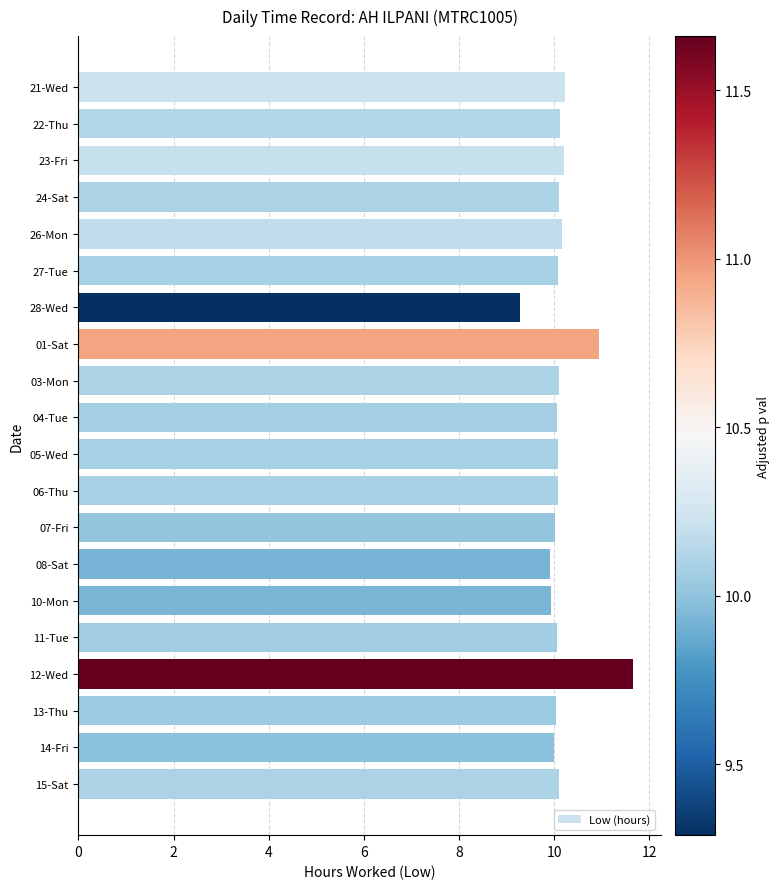

What is the minimum value shown in the chart?

9.3